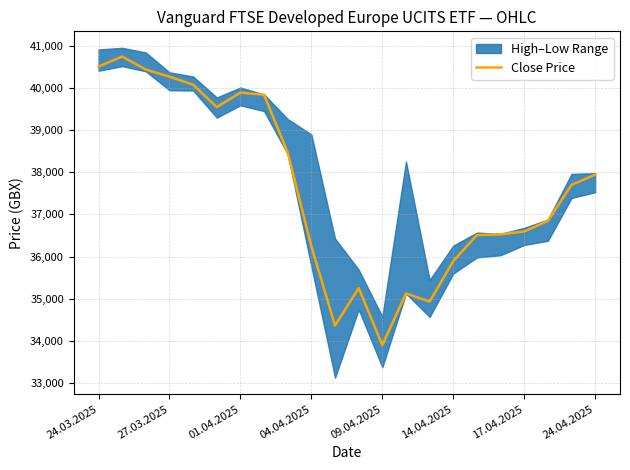

The Close Price series shows 35892 at 14.04.2025. True or false?

True